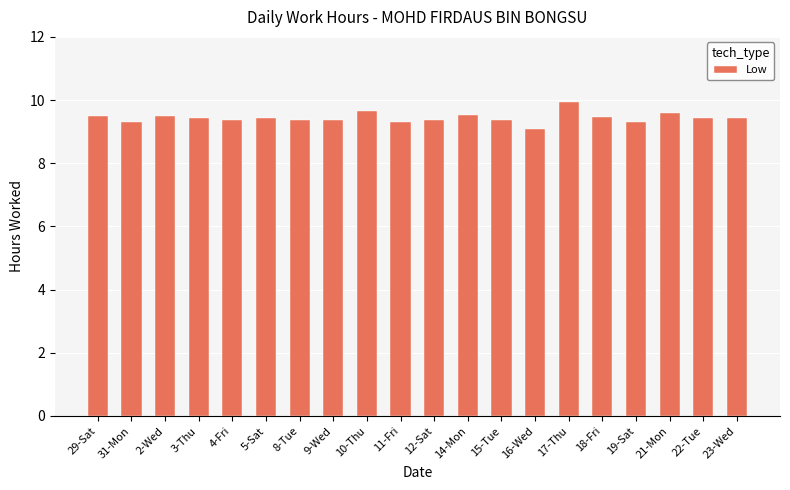

Count the number of categories in the chart.

20